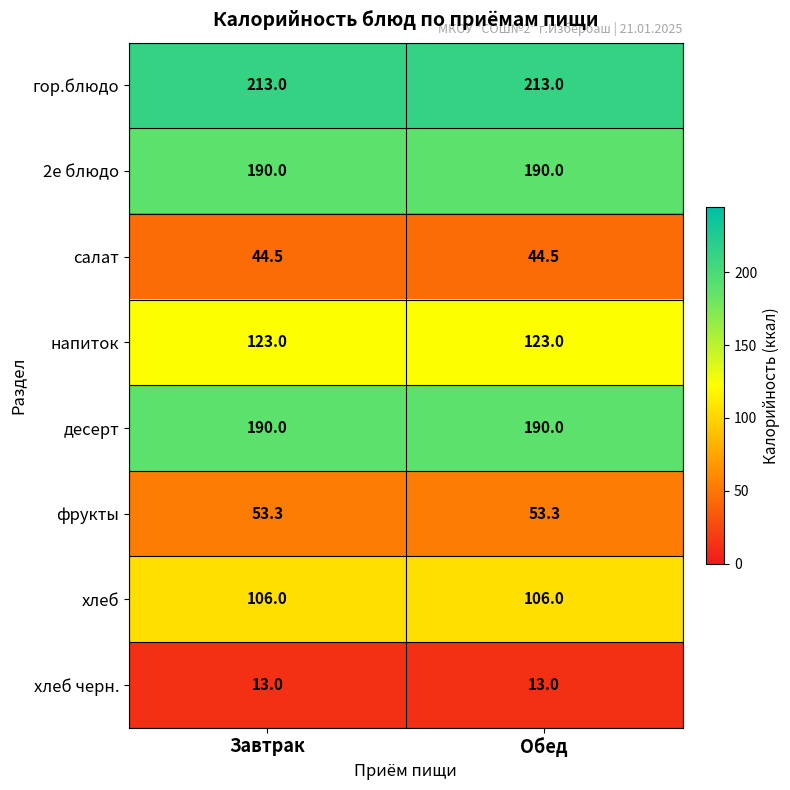

Which series has the largest total across all categories?

гор.блюдо